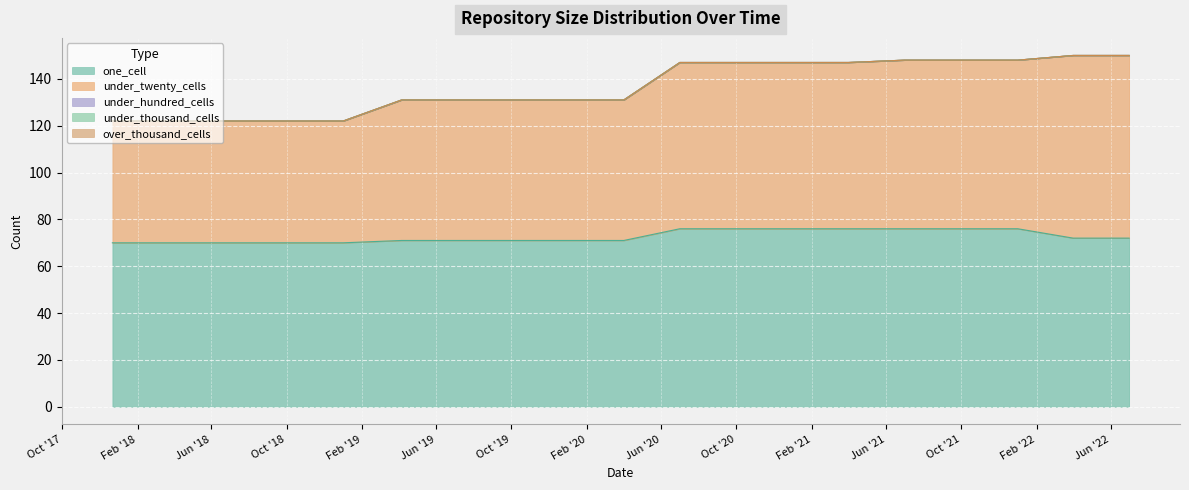

Which has a higher value, 2021-04-01 or 2018-04-09?

2021-04-01